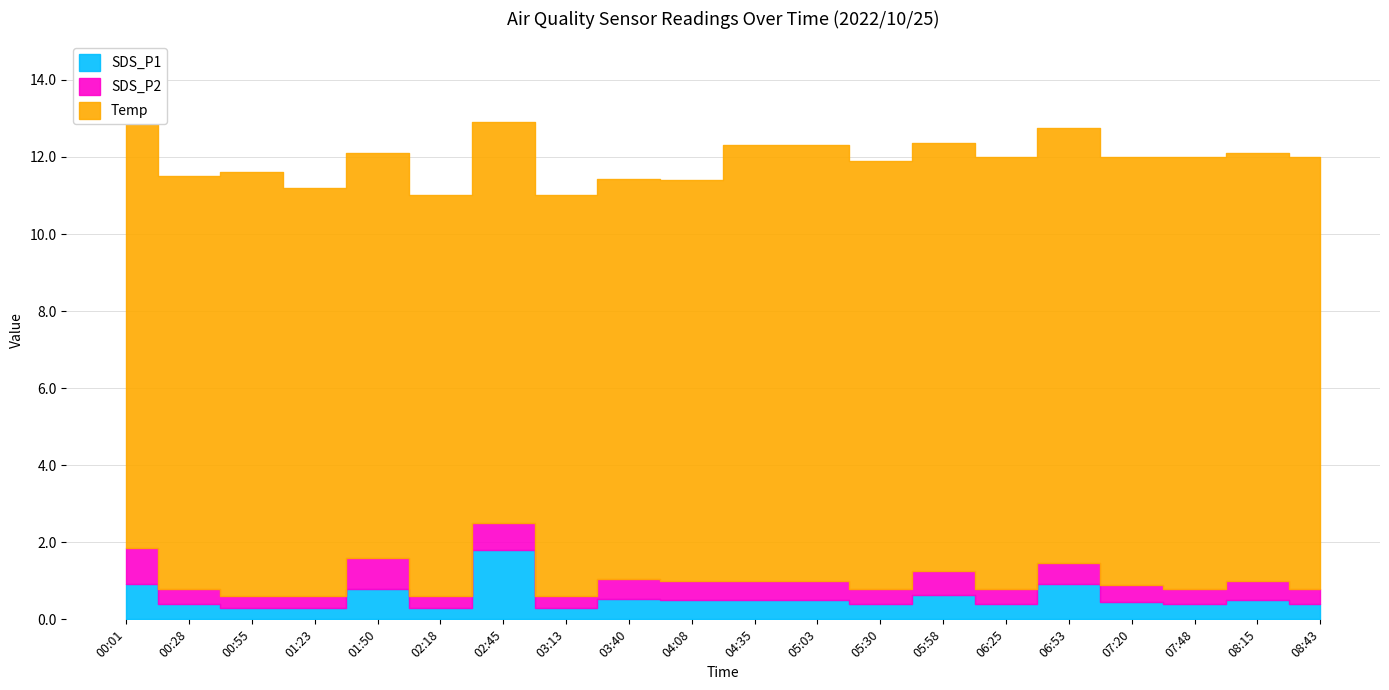

Which series changed the most between 01:23 and 03:40?

SDS_P1